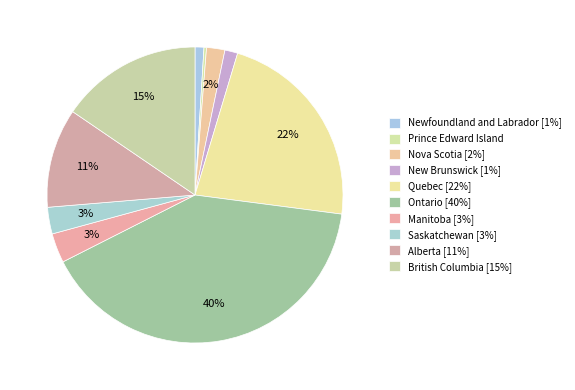

True or false: Alberta accounts for 4% of the total.

False